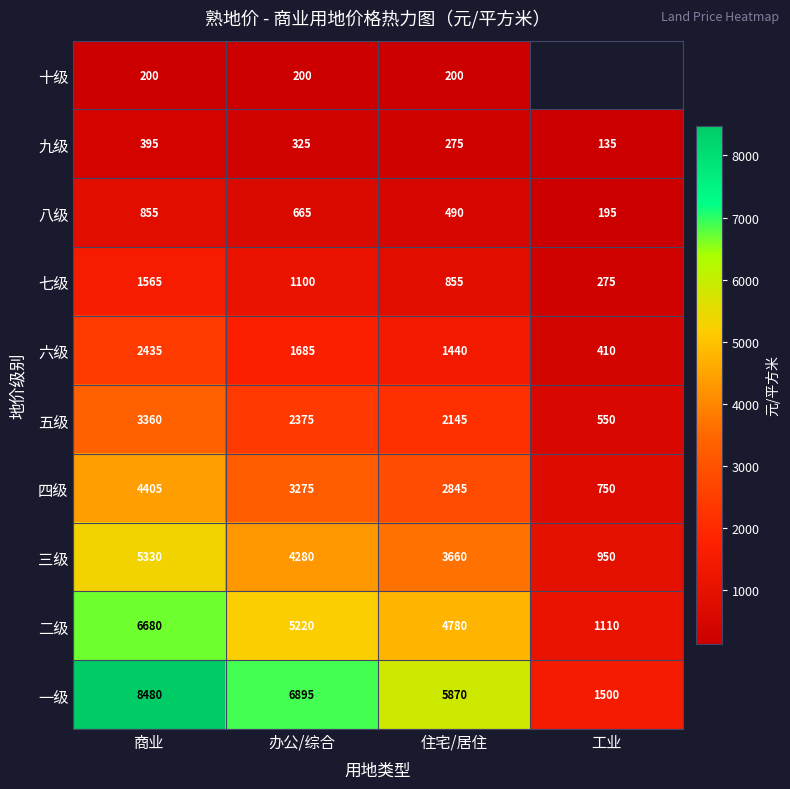

Which series changed the most between 商业 and 住宅/居住?

一级